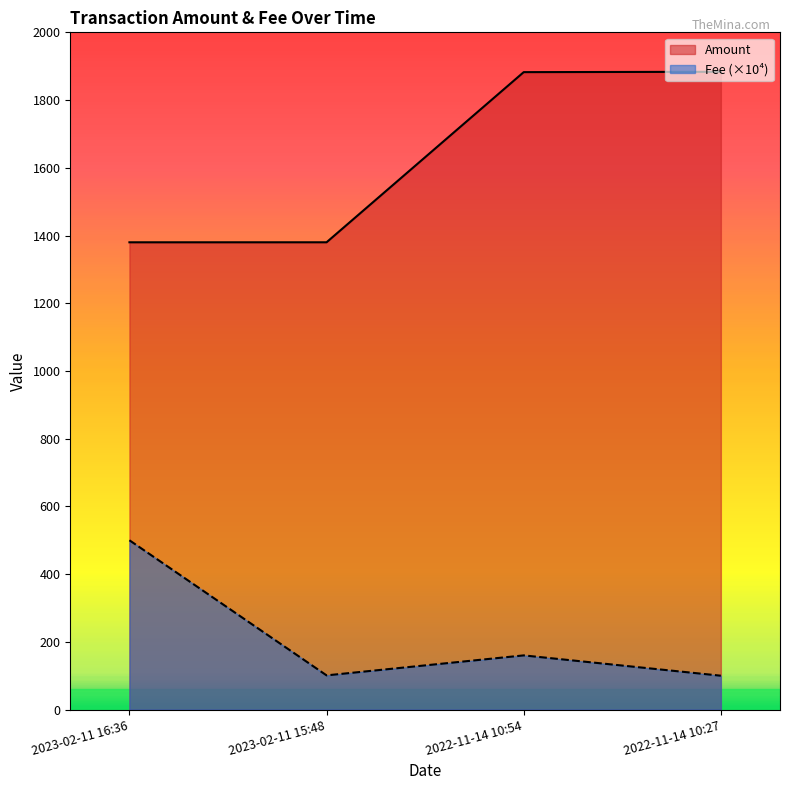

Does the chart have visible grid lines?

No